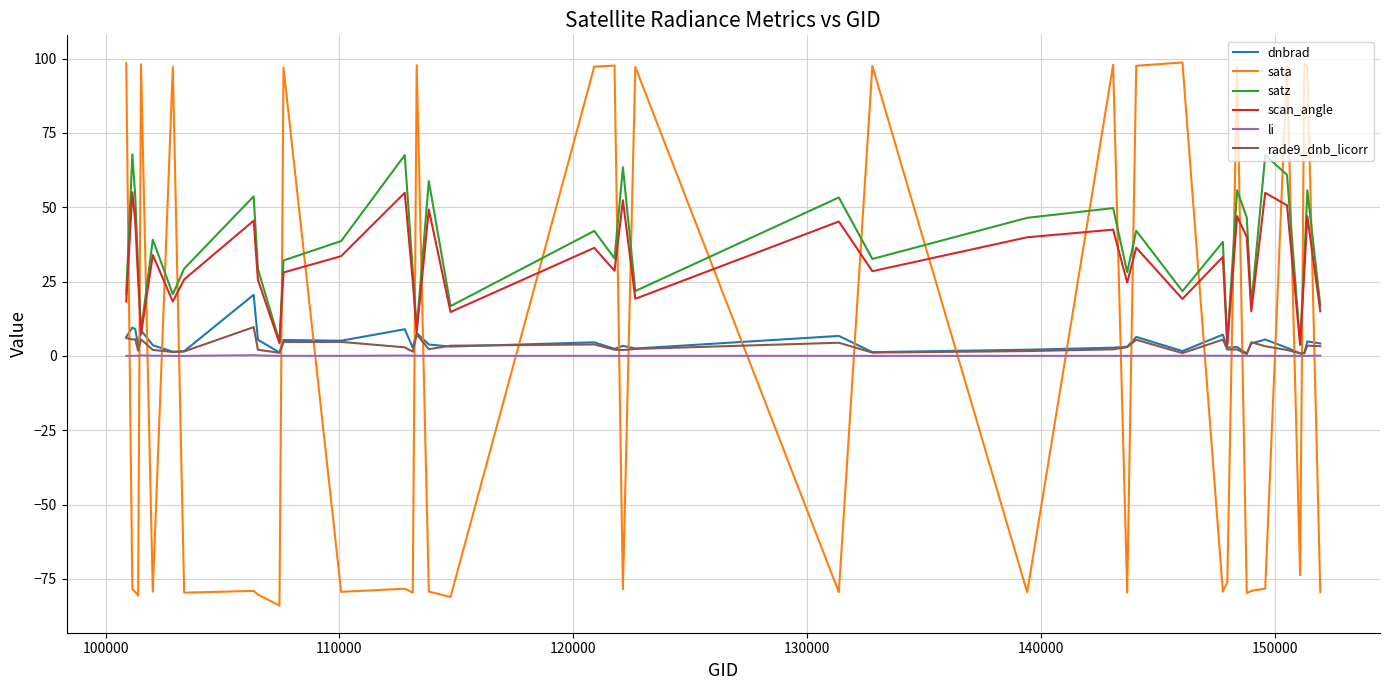

List the series in order of their peak value, highest first.

sata, satz, scan_angle, dnbrad, rade9_dnb_licorr, li